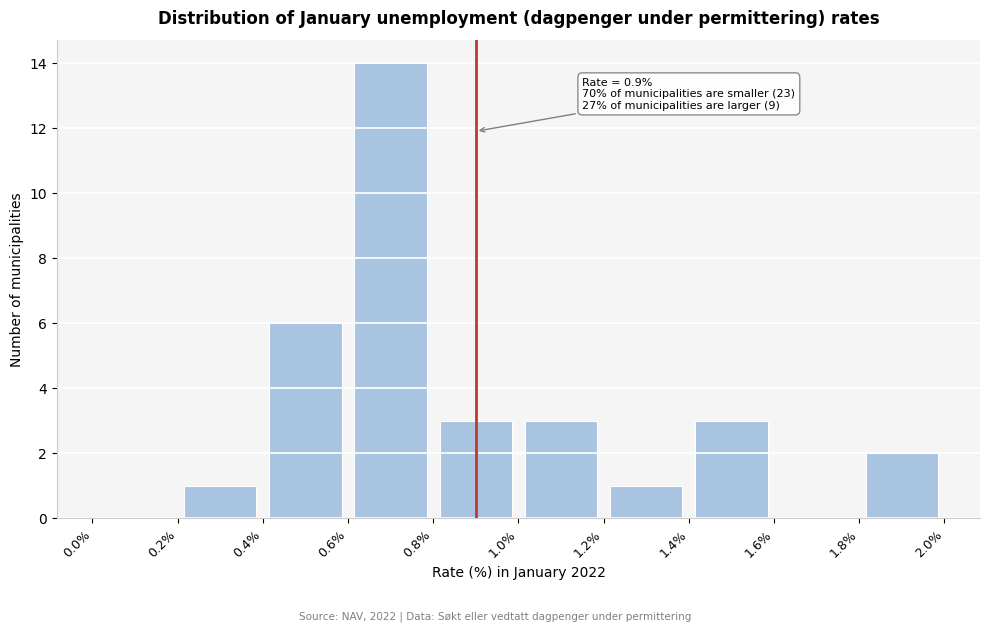

Which range on the x-axis has the tallest bar?

0.6% to 0.8%